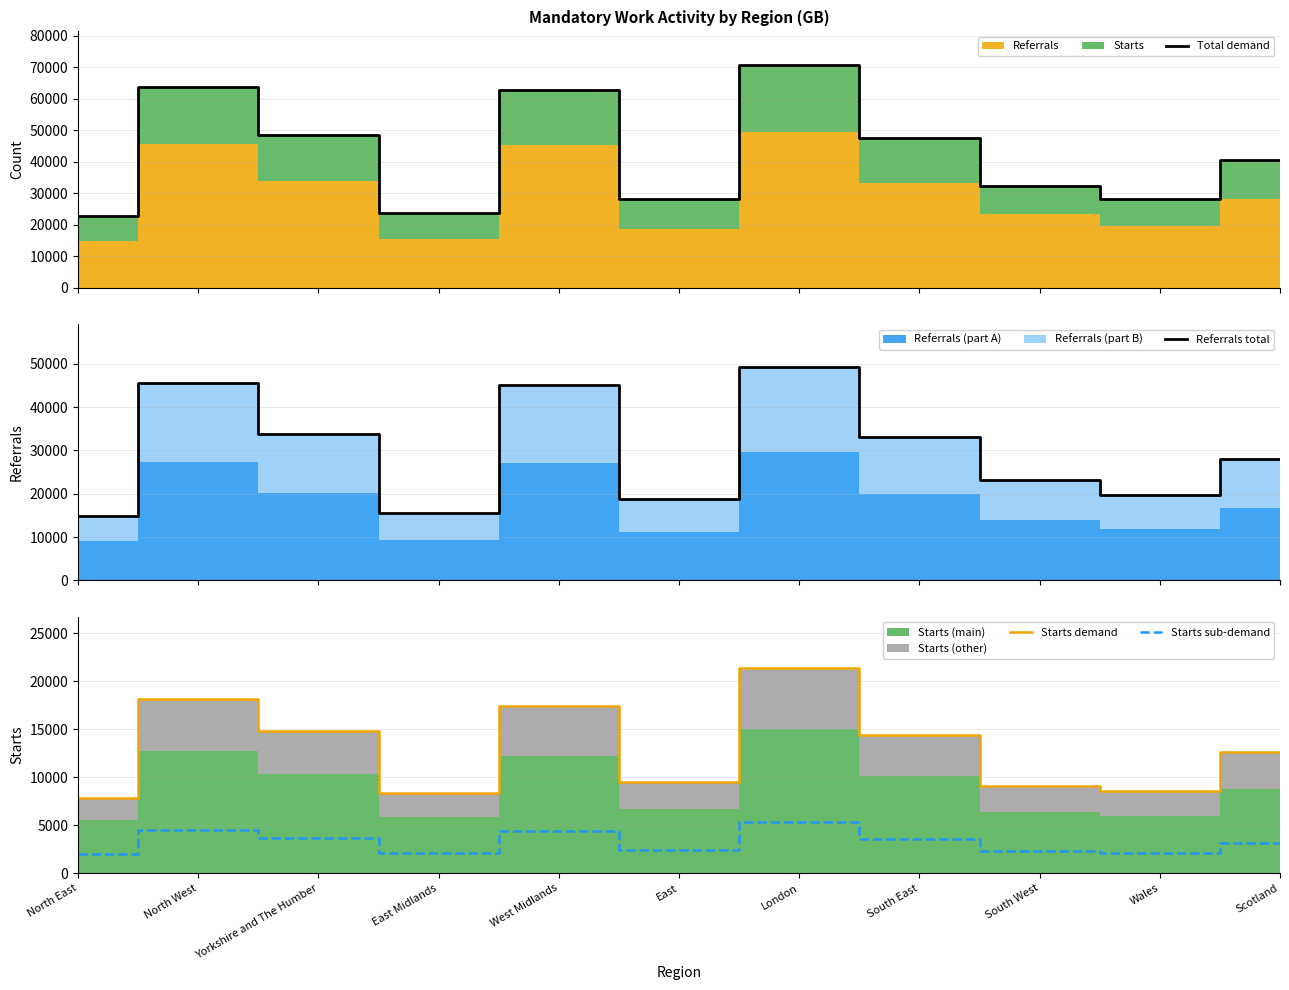

At which category is the sum across all series the highest?

London